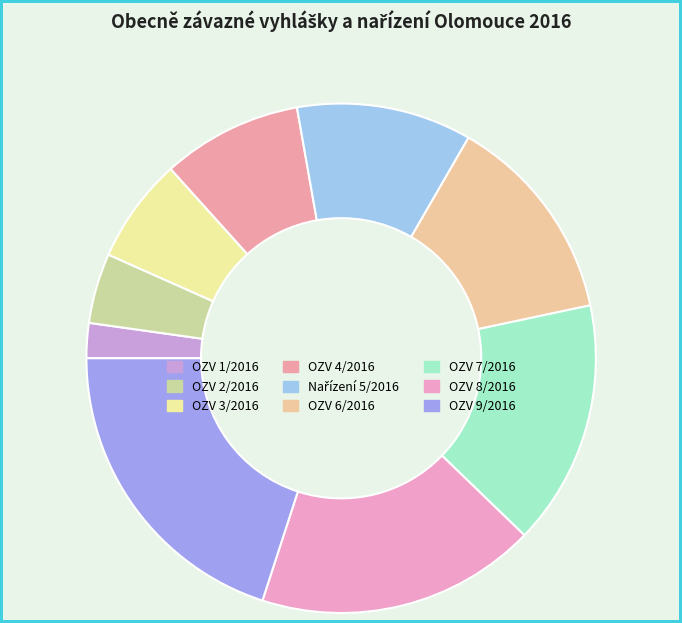

How many slices are in this pie chart?

9